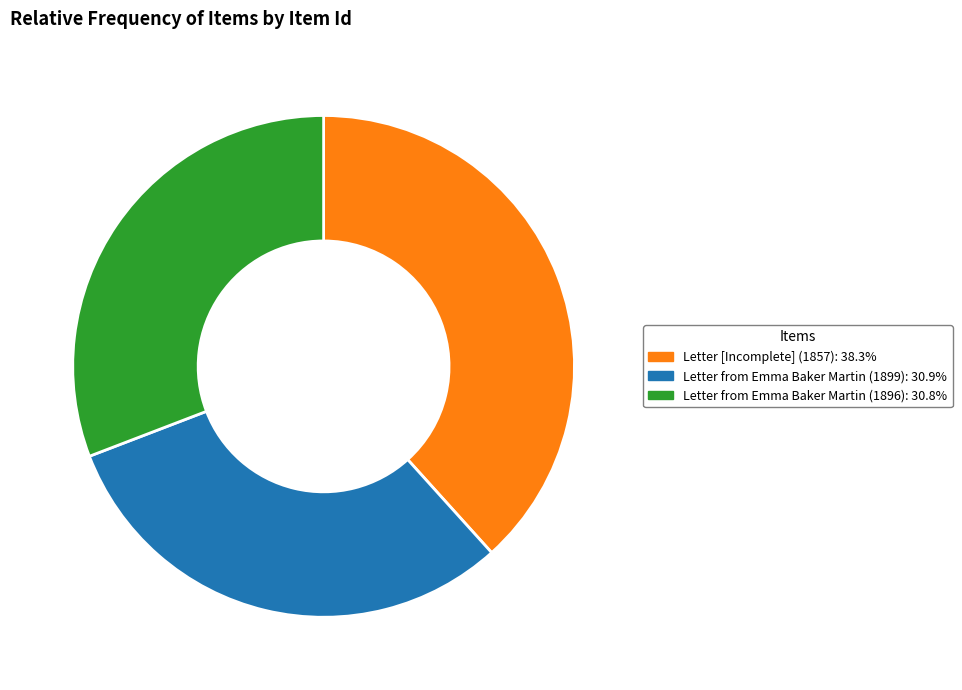

Which has a higher value, Letter [Incomplete] (1857) or Letter from Emma Baker Martin (1899)?

Letter [Incomplete] (1857)